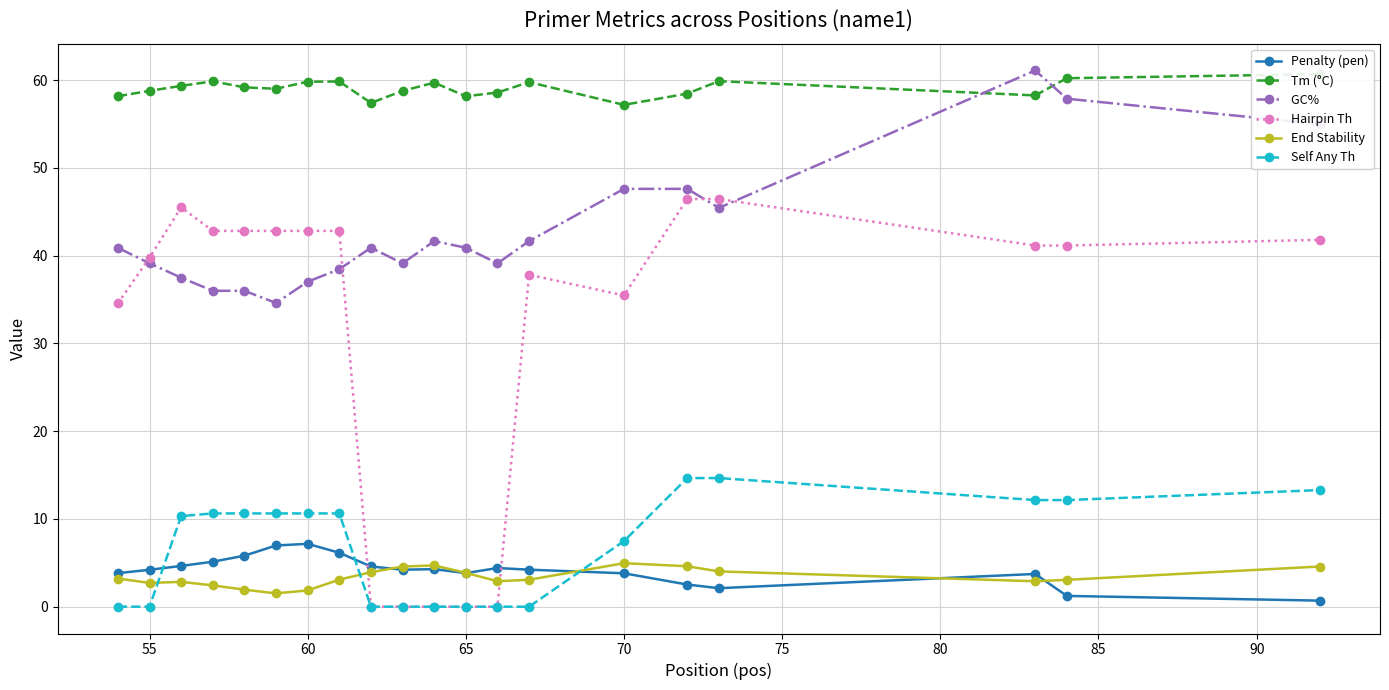

What is the value of the Self Any Th point at the 20th from the left?

13.3